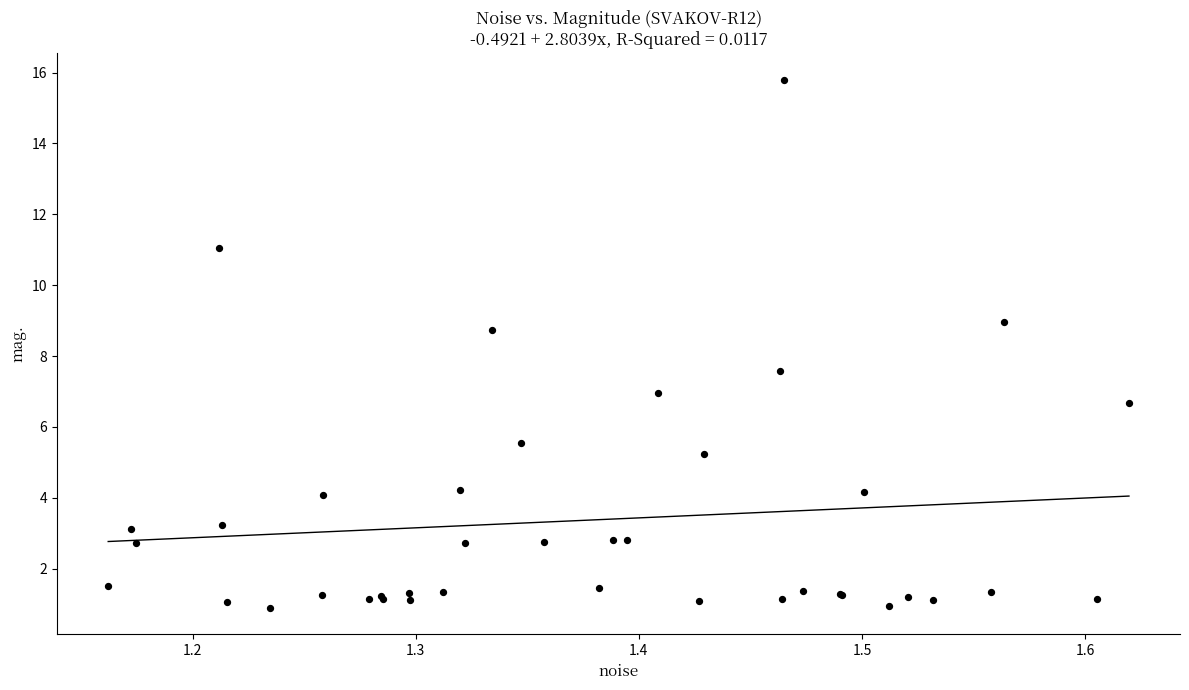

What Y value in the scatter plot is closest to 8?

7.6